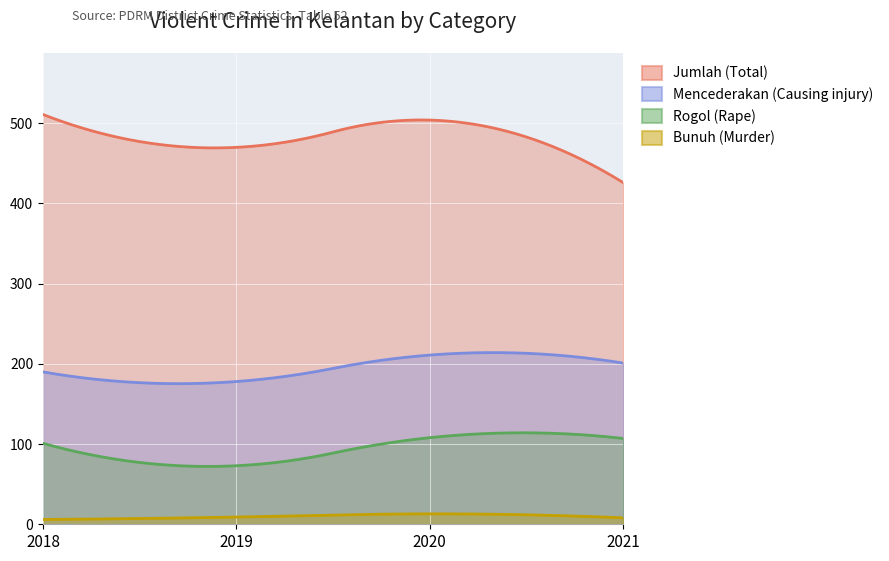

Which series has the widest spread of values?

Jumlah (Total)